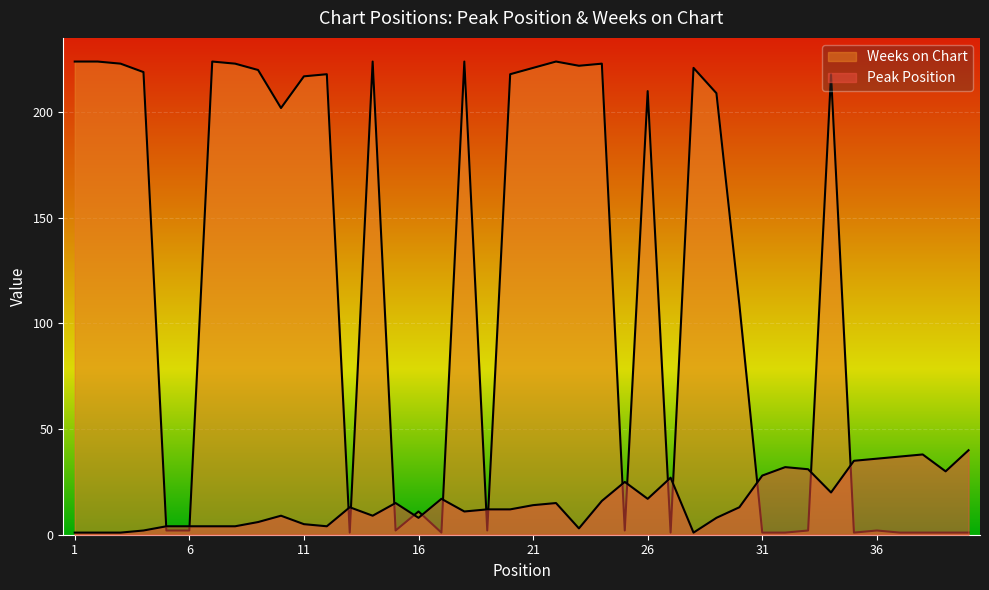

True or false: Weeks on Chart has more than 0 points higher than both neighbors.

True